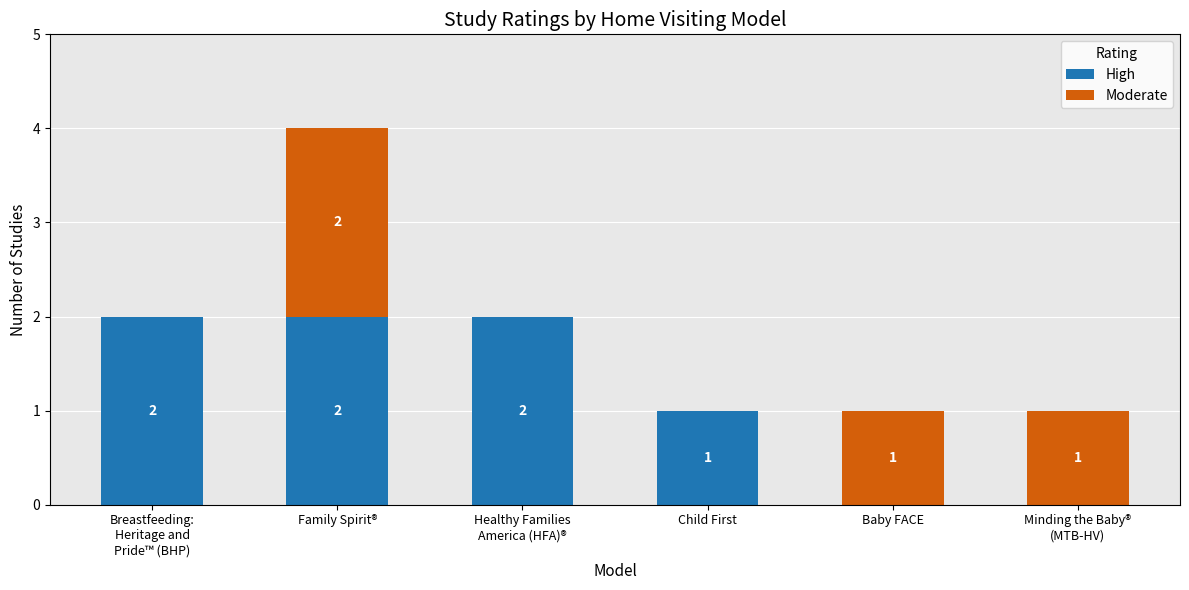

What are all the series names shown in the legend?

High, Moderate